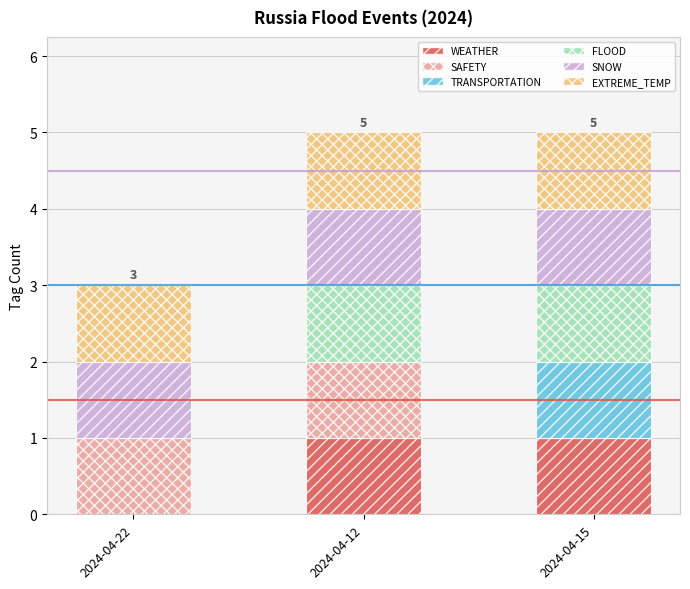

What is the total value across all series at 2024-04-15?

5